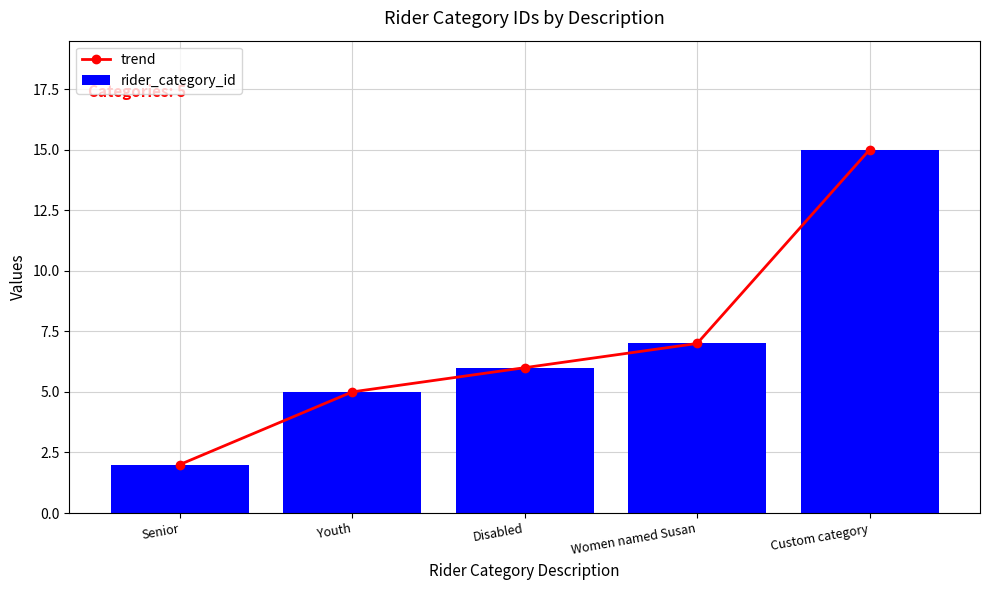

Where is rider_category_id nearest to the value 8?

Women named Susan